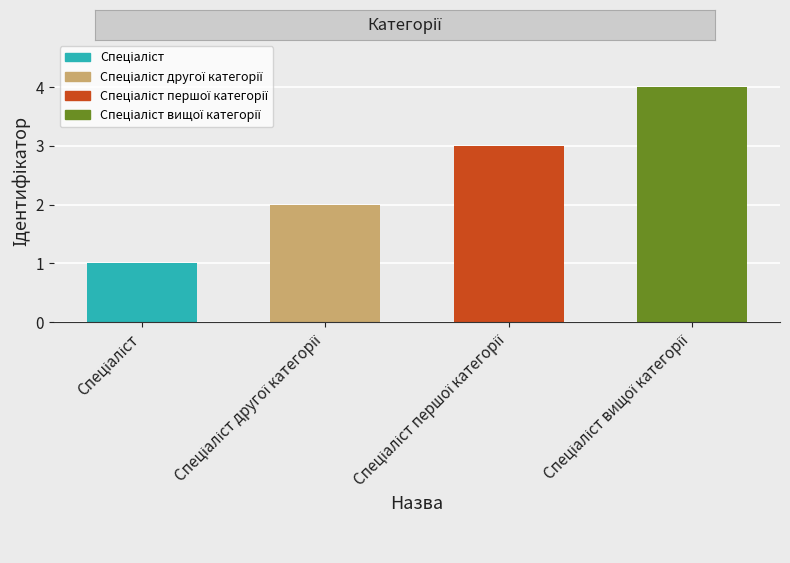

What is the maximum value shown in the chart?

4